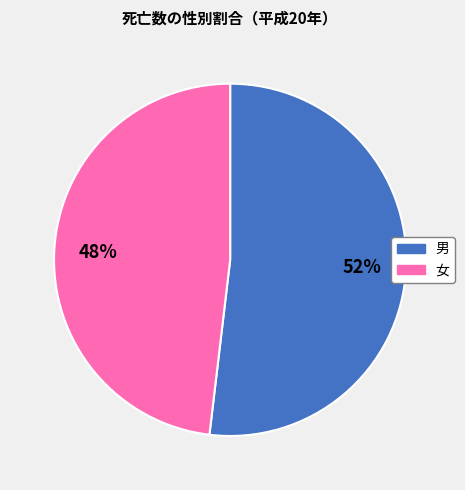

What percentage is the 女 slice, to the nearest percent?

48%